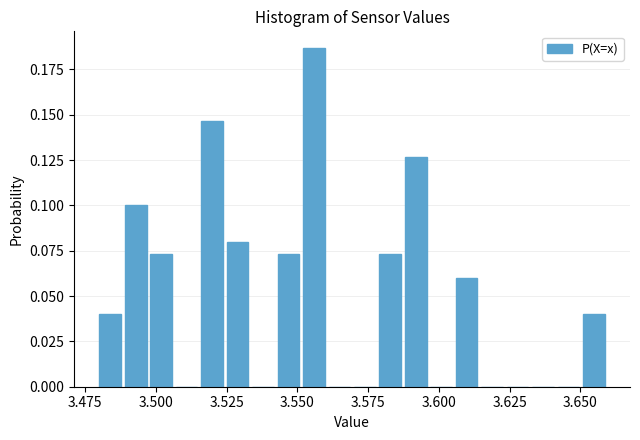

Around what value on the x-axis is the tallest bar? Give the approximate position of its centre, as read against the axis.

3.555